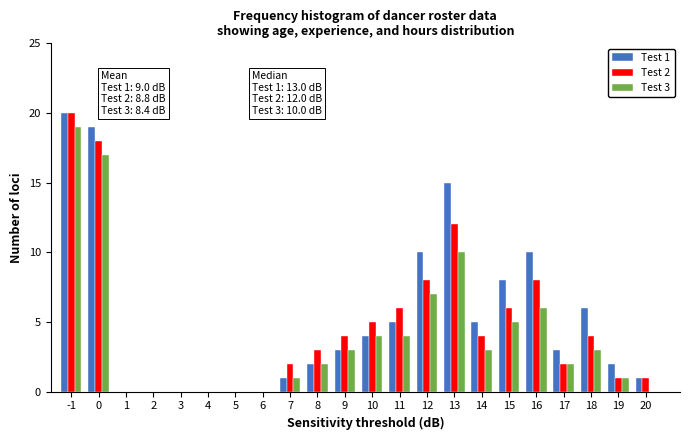

Between 6 and 13, which series saw the biggest shift?

Test 1